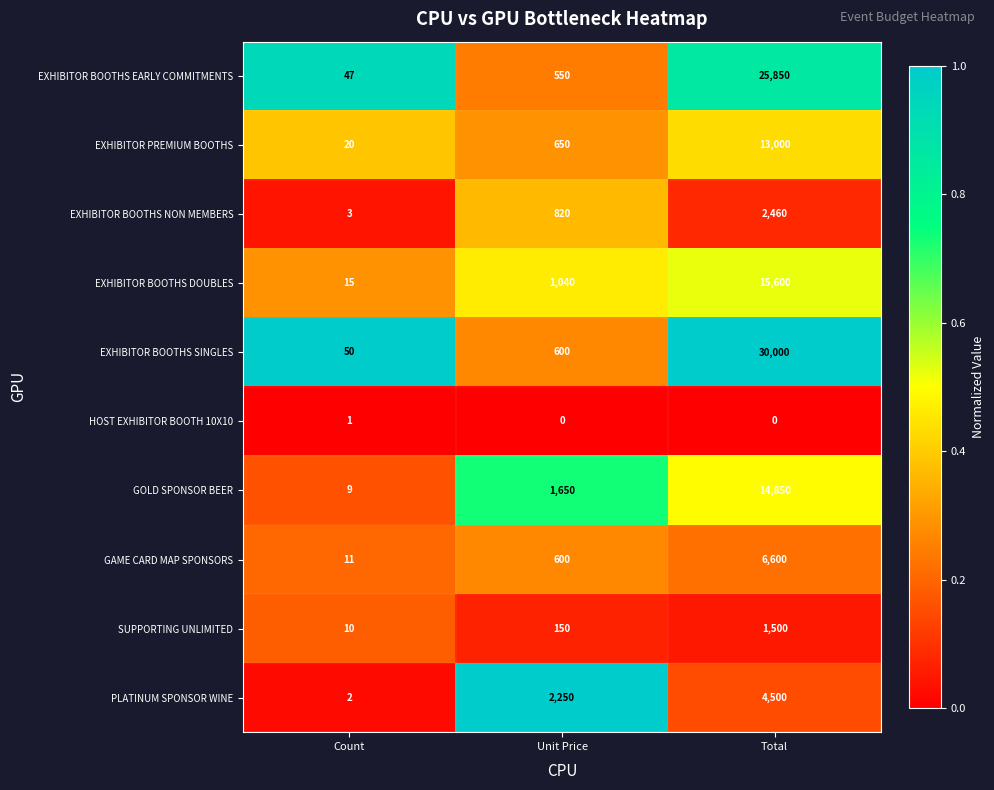

What is the maximum value shown in the chart?

30000